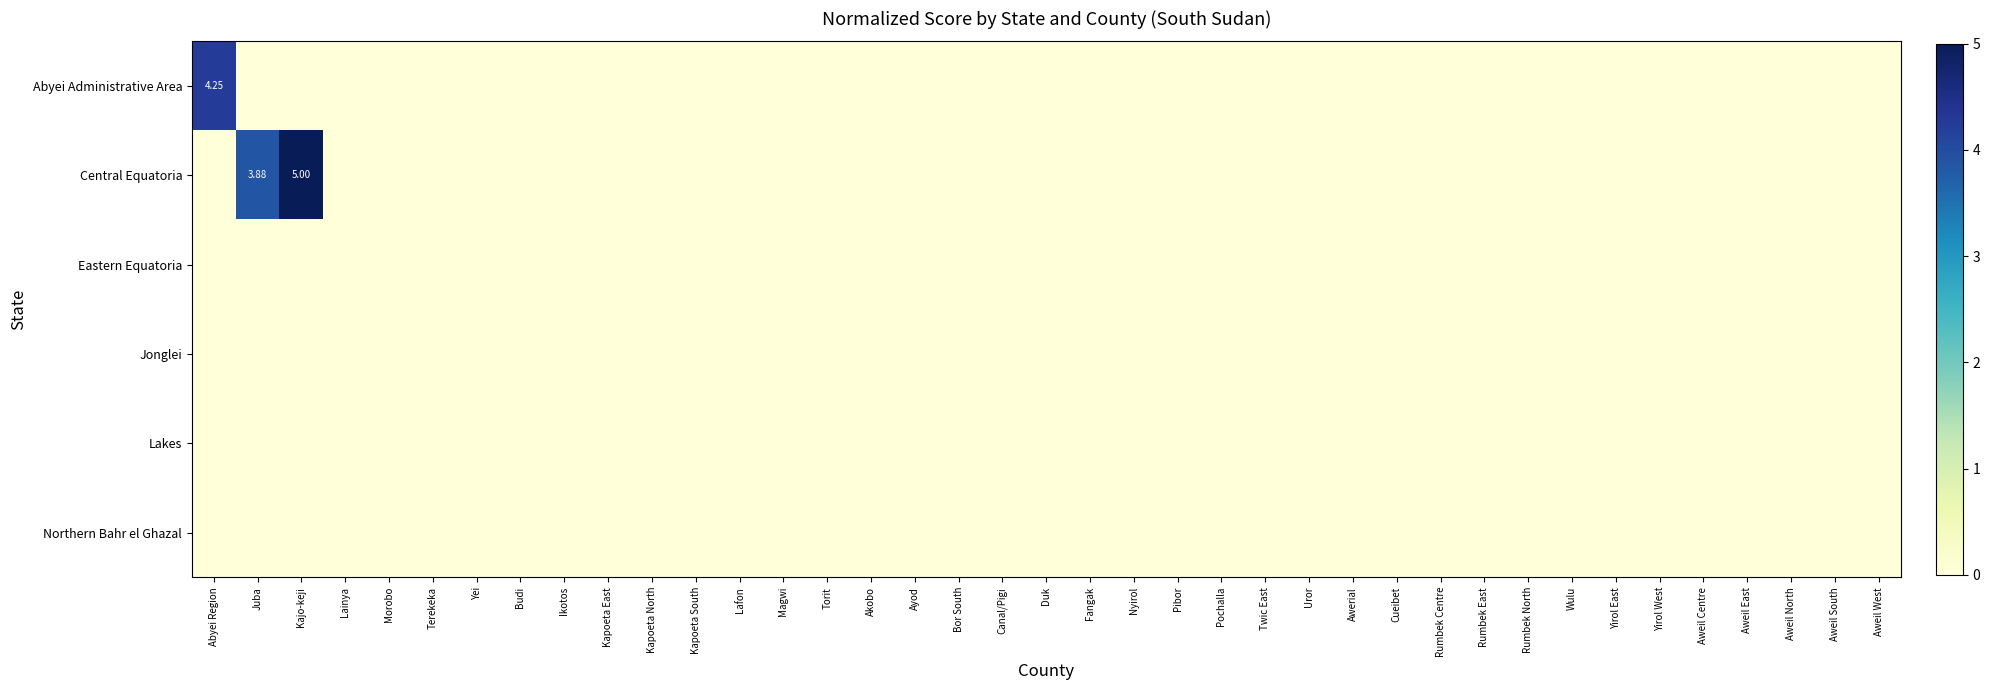

The Abyei Administrative Area series shows 0.0 at Yirol East. True or false?

True